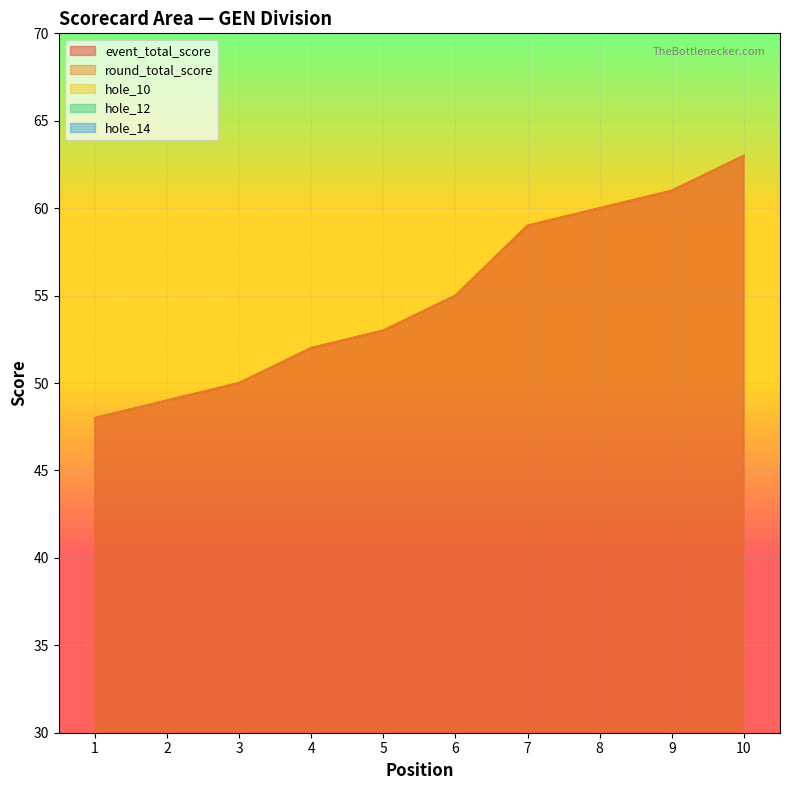

At which label does hole_14 first exceed 3?

9